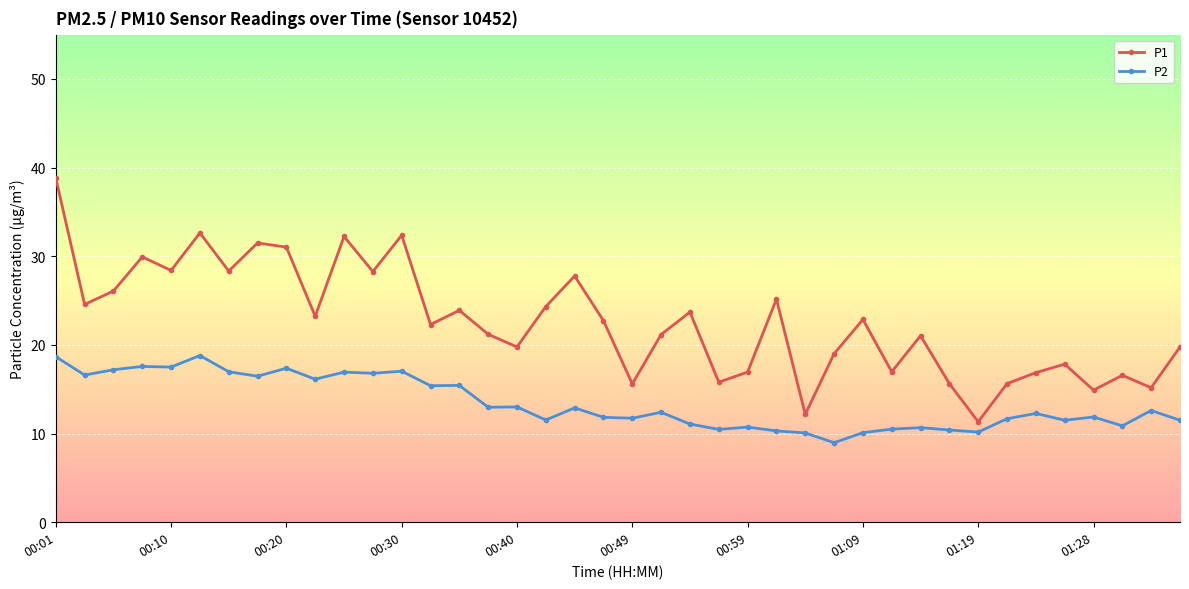

What are all the series names shown in the legend?

P1, P2